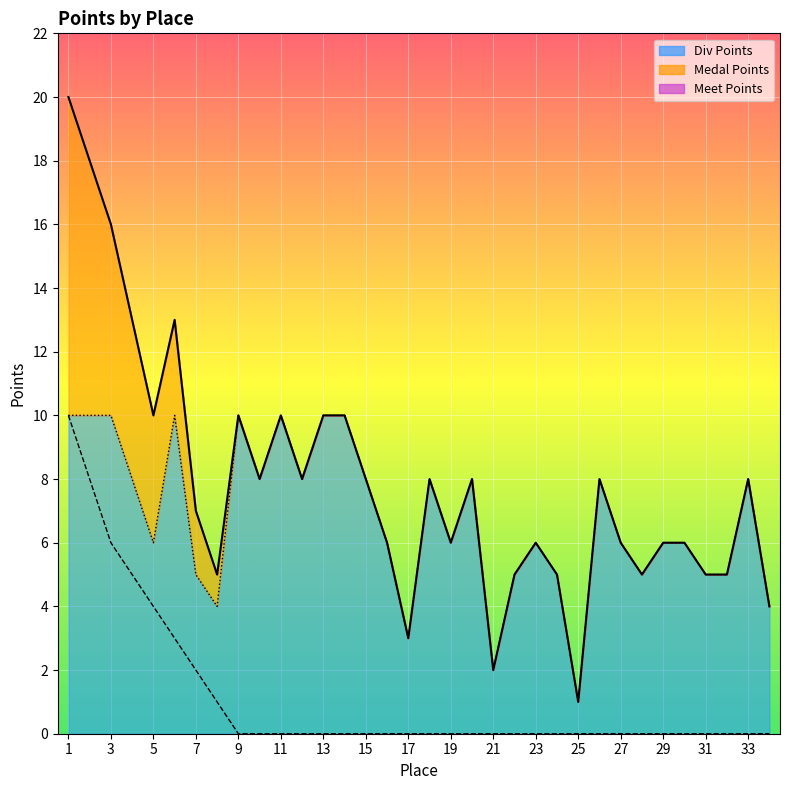

At which label does Div Points reach its minimum?

25